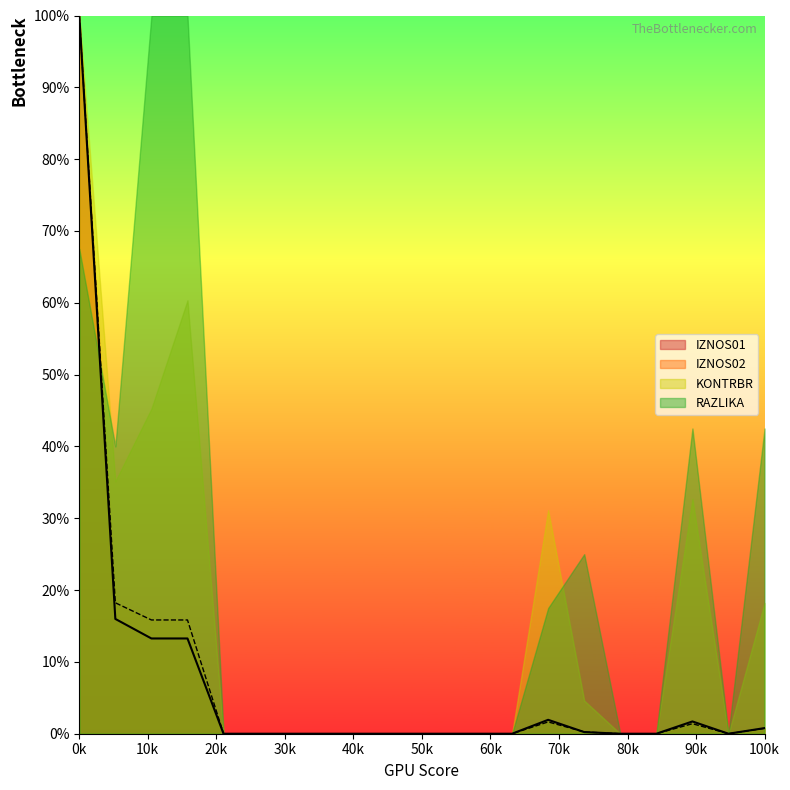

How many interior local peaks does the IZNOS01 series have?

2